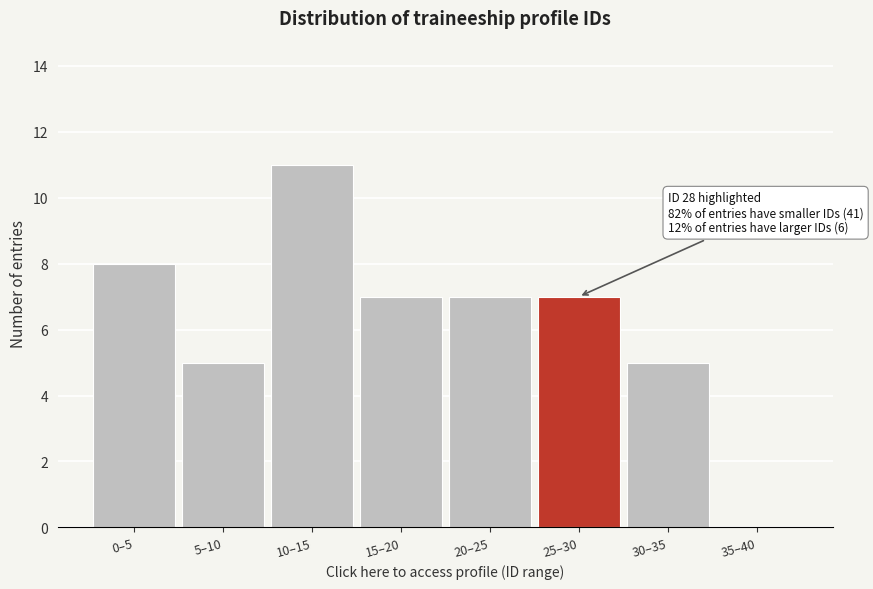

Reading left to right, what are all the values shown in this chart?

0–5=8	5–10=5	10–15=11	15–20=7	20–25=7	25–30=7	30–35=5	35–40=0